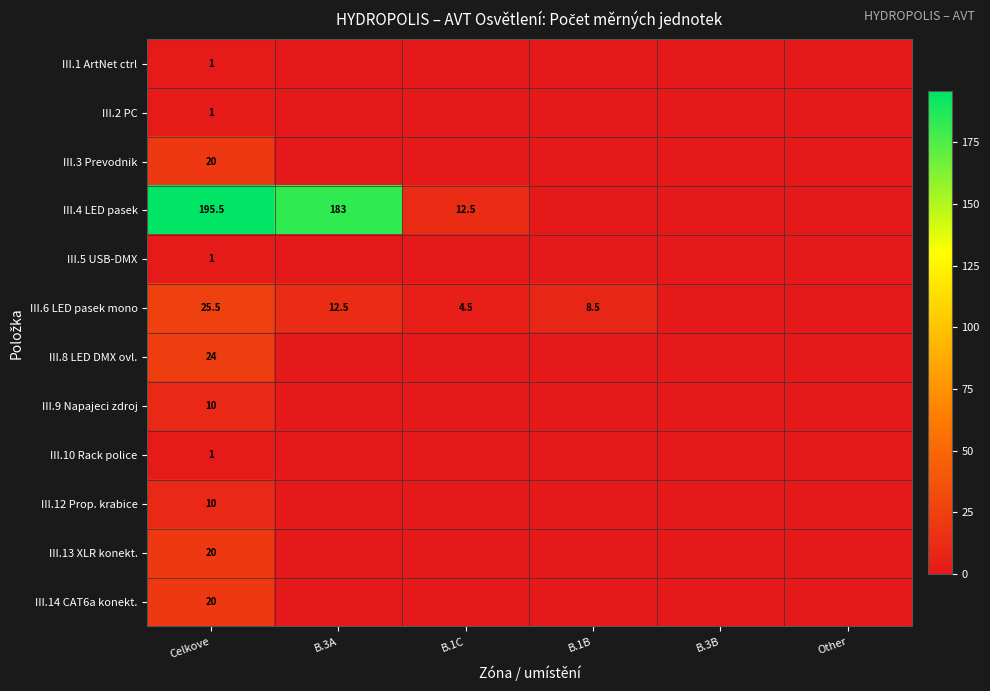

Is the value of III.3 Prevodnik at Celkove greater than the value of III.6 LED pasek mono at B.1B?

Yes